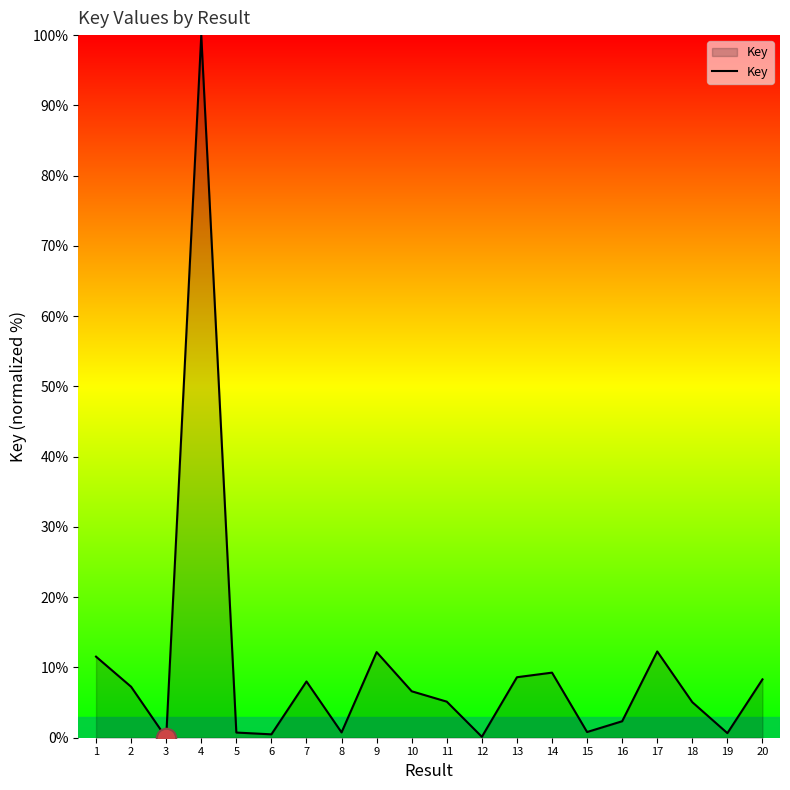

What is the difference between the maximum and minimum values?

100.0